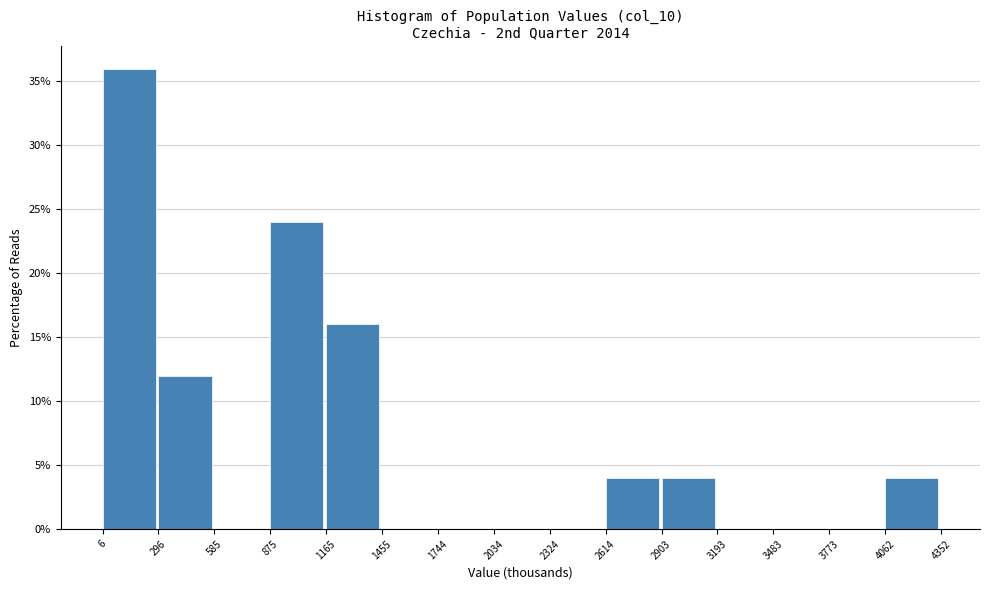

Reading left to right, list every bar in this chart as the range it spans on the x-axis followed by its height. The values are not printed on the chart, so give them approximately, as read against the axis.

6 to 296: 36
296 to 585: 12
585 to 875: 0
875 to 1165: 24
1165 to 1455: 16
1455 to 1744: 0
1744 to 2034: 0
2034 to 2324: 0
2324 to 2614: 0
2614 to 2903: 4
2903 to 3193: 4
3193 to 3483: 0
3483 to 3773: 0
3773 to 4062: 0
4062 to 4352: 4